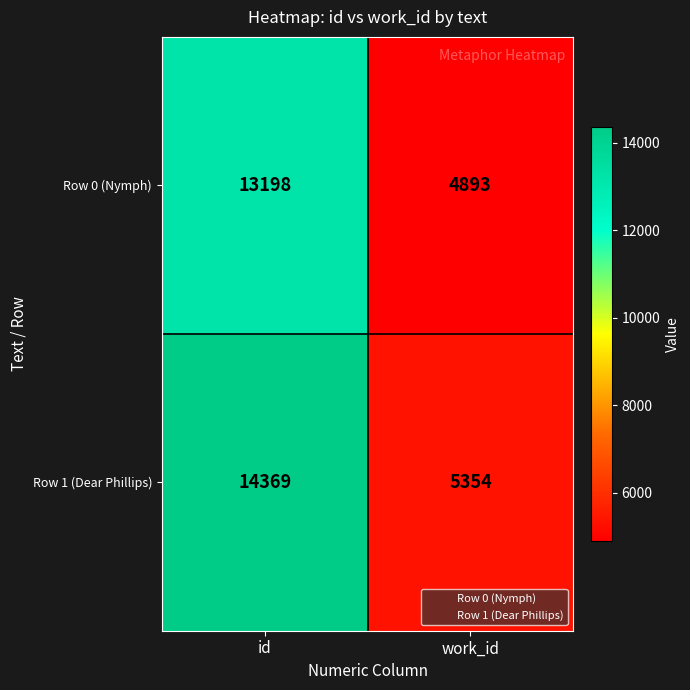

Which series changed the most between id and work_id?

Row 1 (Dear Phillips)